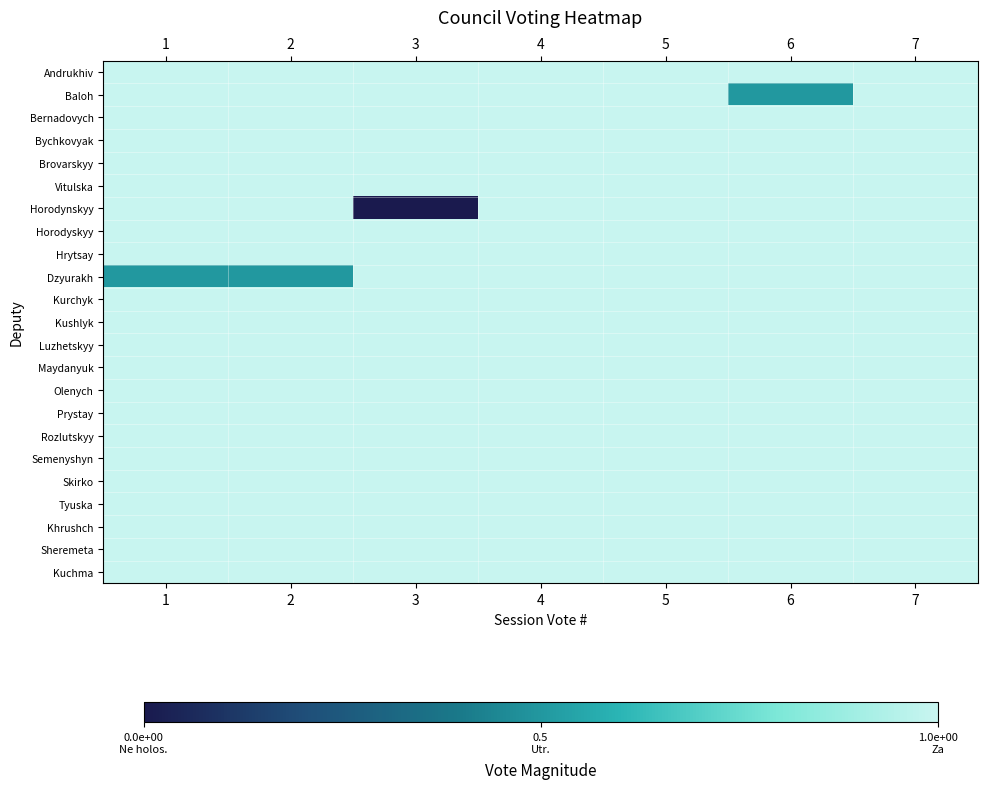

At how many categories does at least one series exceed 0?

7